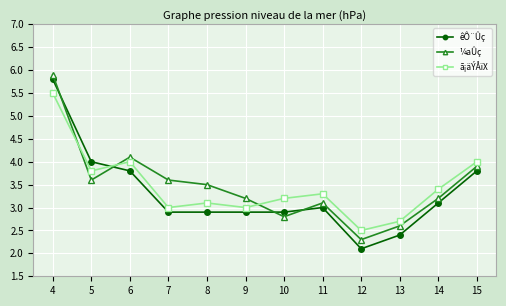

At which category does ã¡äÝÅïX reach its first local peak?

6